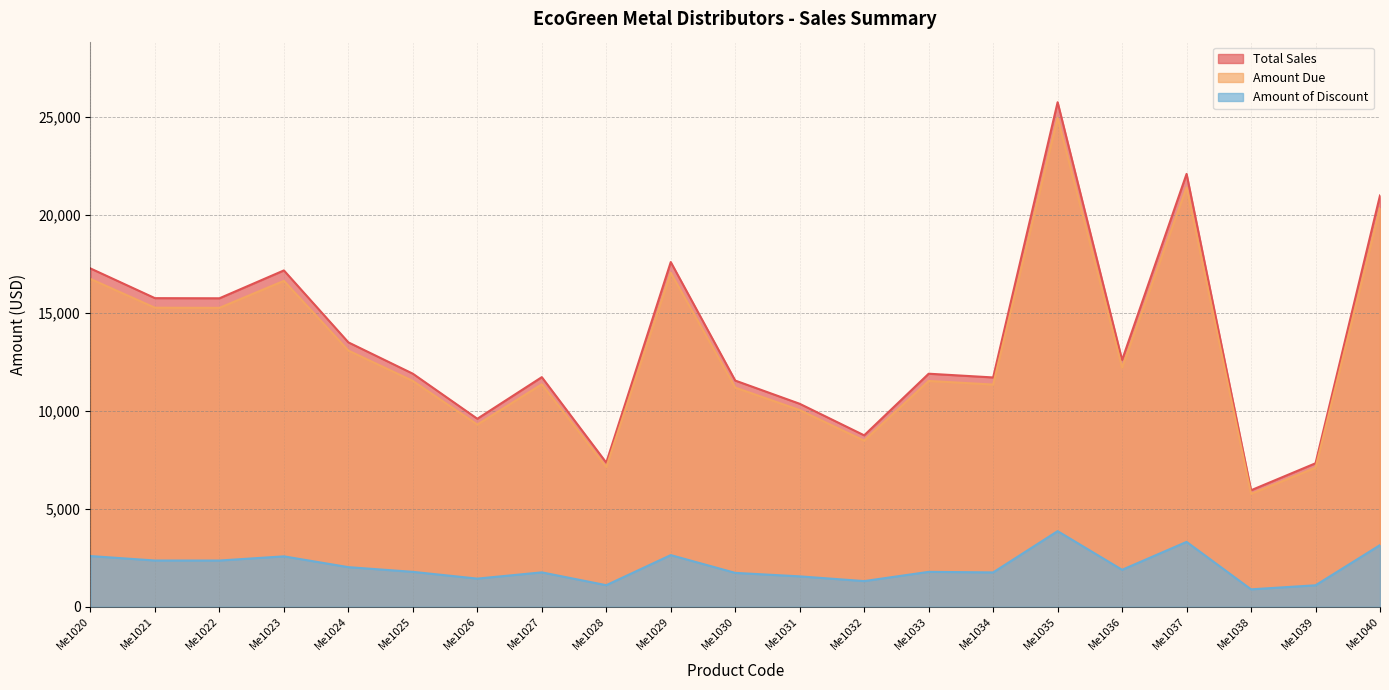

True or false: Amount Due and Total Sales cross at least once.

False